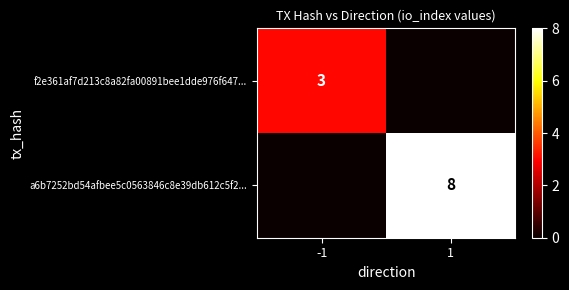

True or false: a6b7252bd54afbee5c0563846c8e39db612c5f2... has a value of 13 at 1.

False